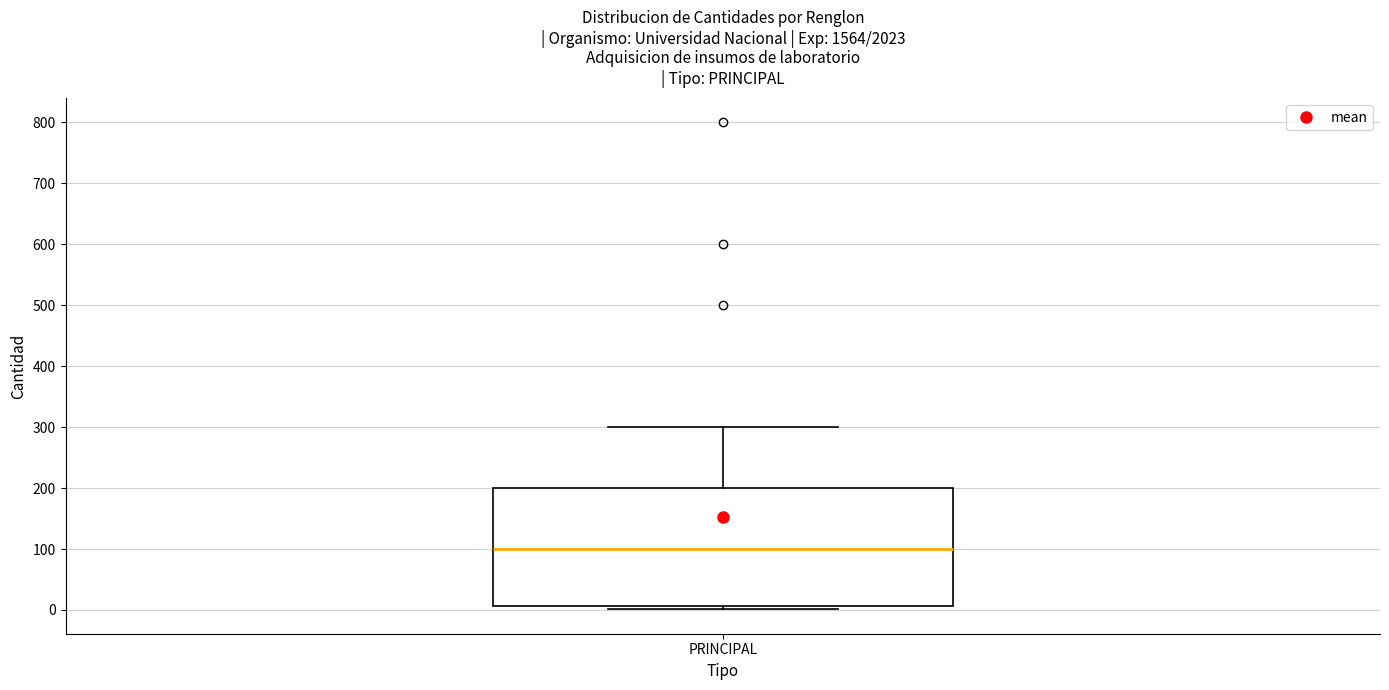

Read this box plot against the y-axis: the position of the median line, the range covered by the box, and the ends of both whiskers. The values are not printed on the chart, so give them approximately, as read against the axis.

median 100, box 10 to 200, whiskers 0 to 300